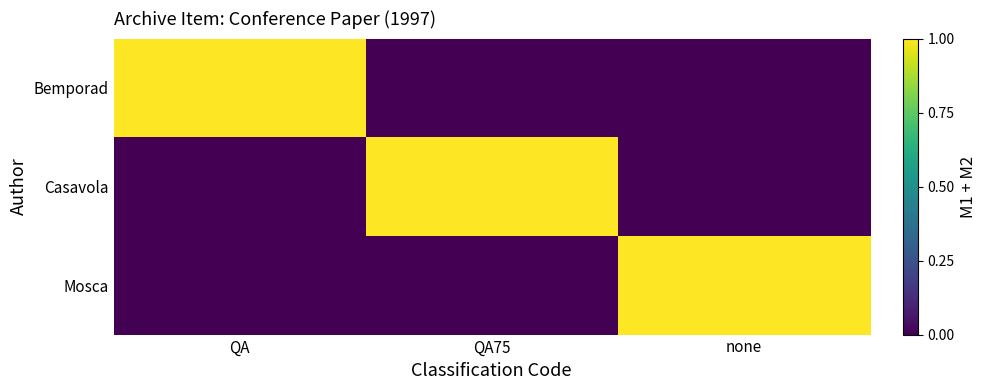

Reading left to right, what are all the values shown in this chart?

Bemporad: QA=1	QA75=0	none=0
Casavola: QA=0	QA75=1	none=0
Mosca: QA=0	QA75=0	none=1